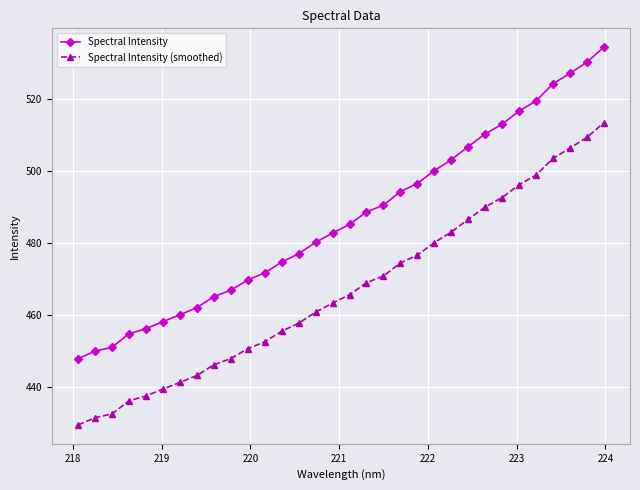

Which series has the largest range (max minus min)?

Spectral Intensity